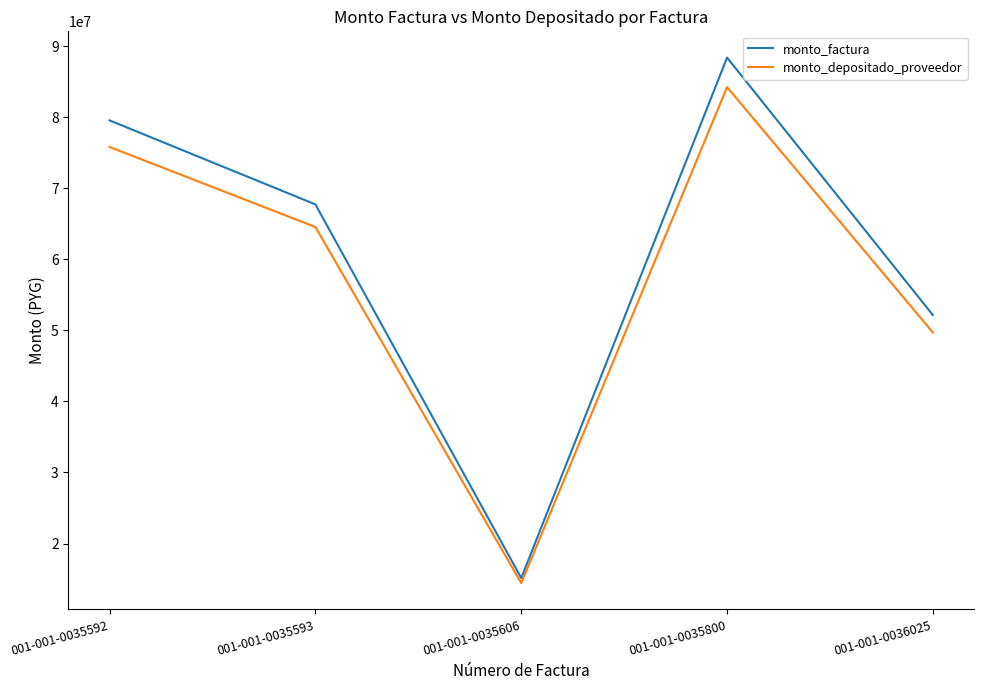

Rank the series by their maximum value, from highest to lowest.

monto_factura, monto_depositado_proveedor